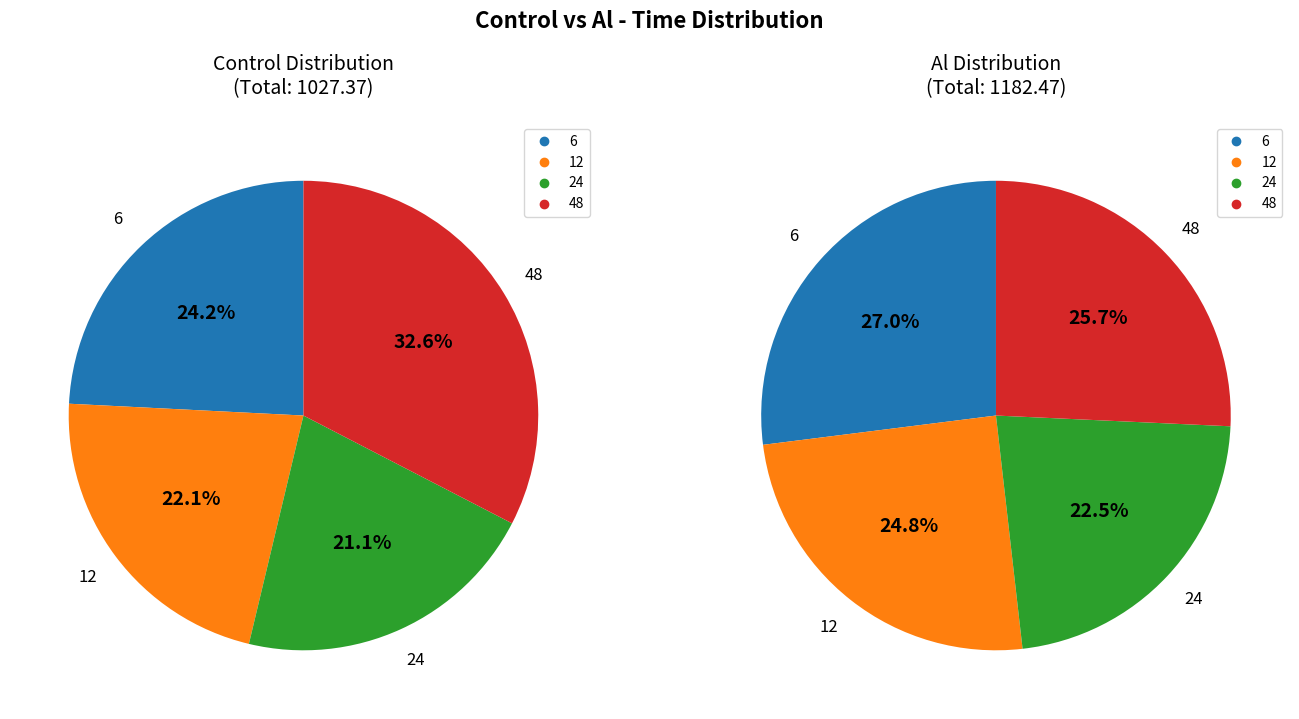

To the nearest percent, what percentage of the pie is 12?

22%